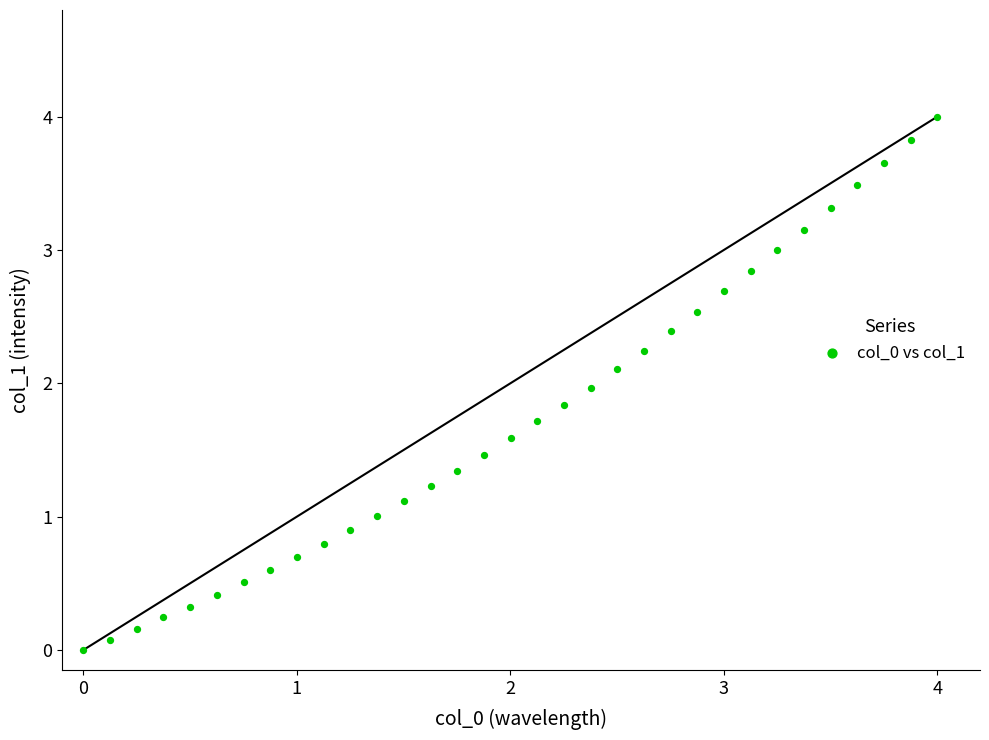

What is the range of Y values (max minus min)?

4.0